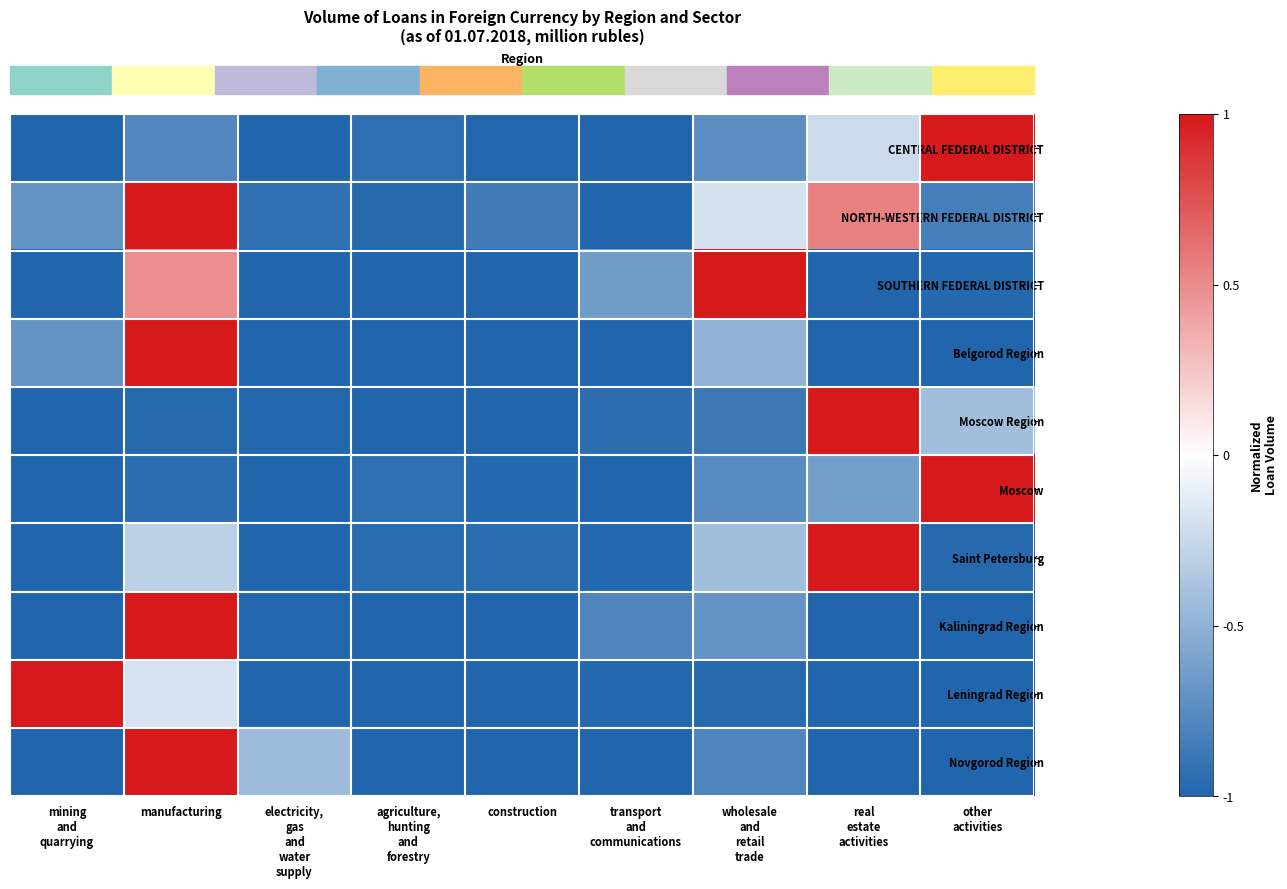

Between electricity,
gas
and
water
supply and other
activities, which is larger?

other
activities